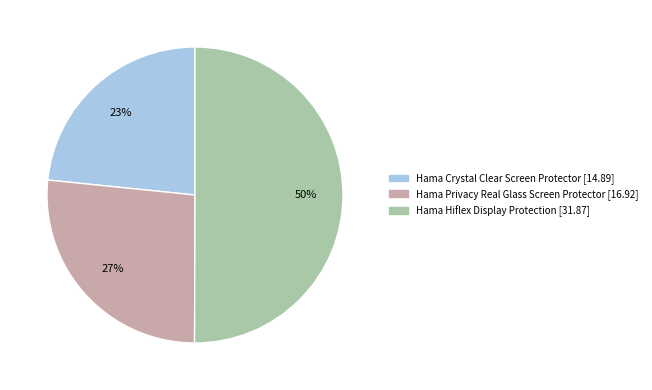

Which category accounts for the majority?

Hama Hiflex Display Protection